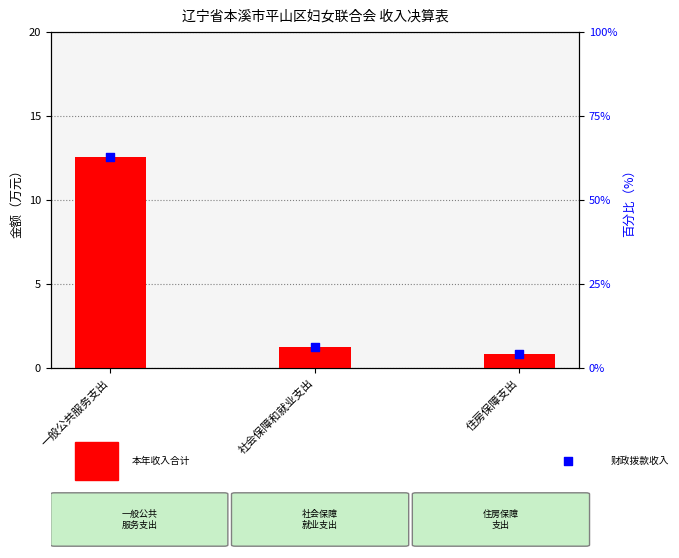

Which series reaches the minimum Y coordinate?

本年收入合计